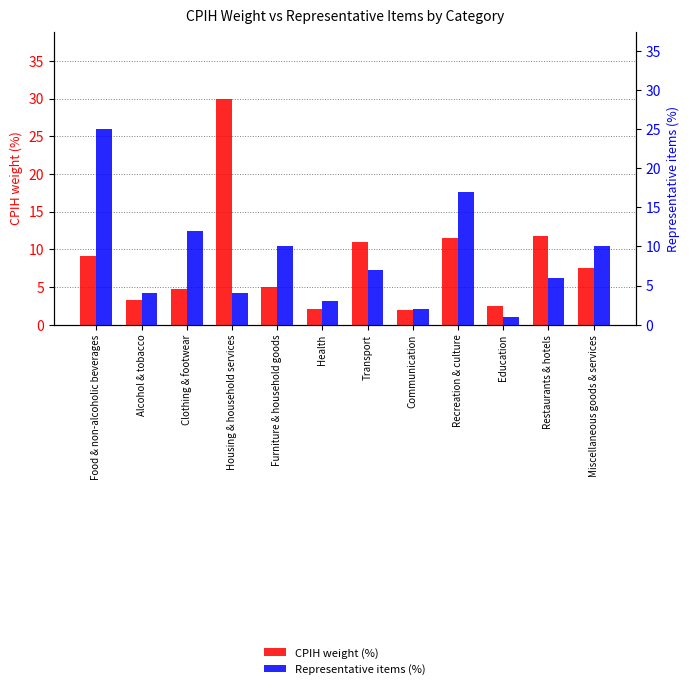

What is the lowest value of the Representative items (%) series?

1.0